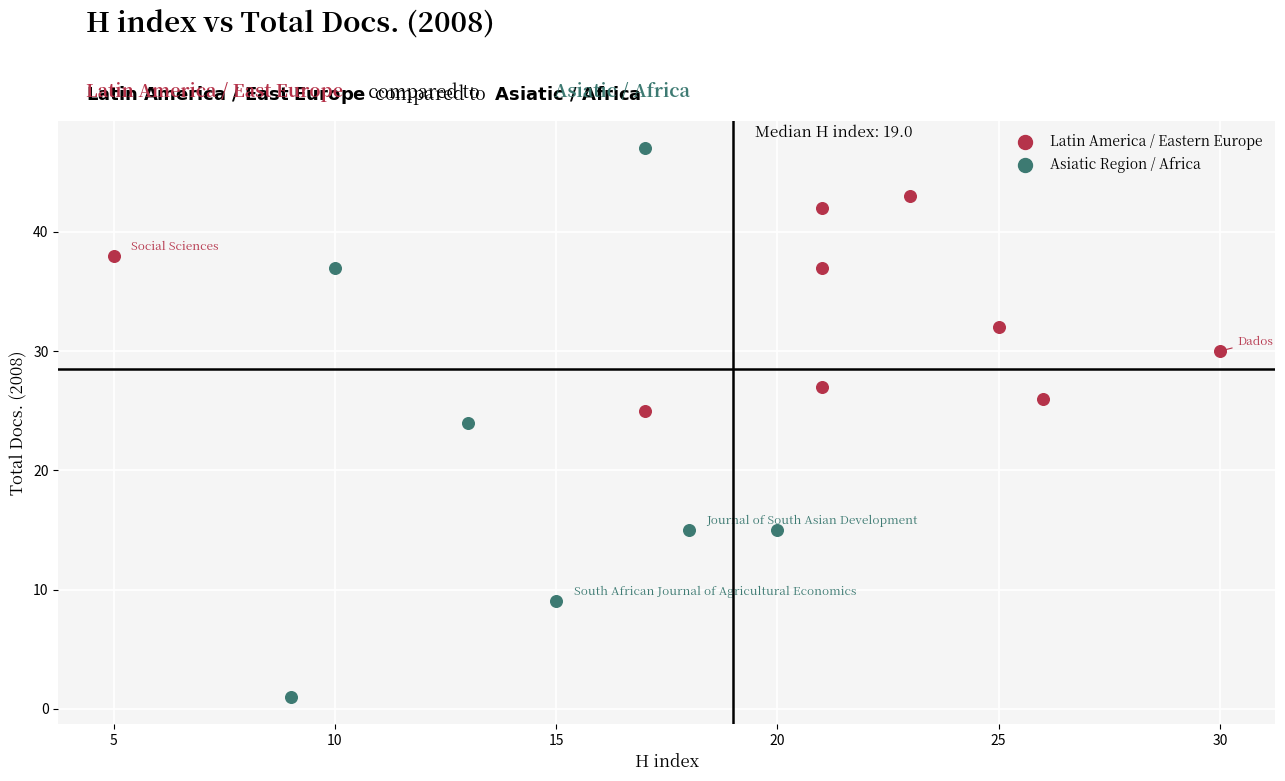

Which series reaches the maximum Y coordinate?

Asiatic Region / Africa